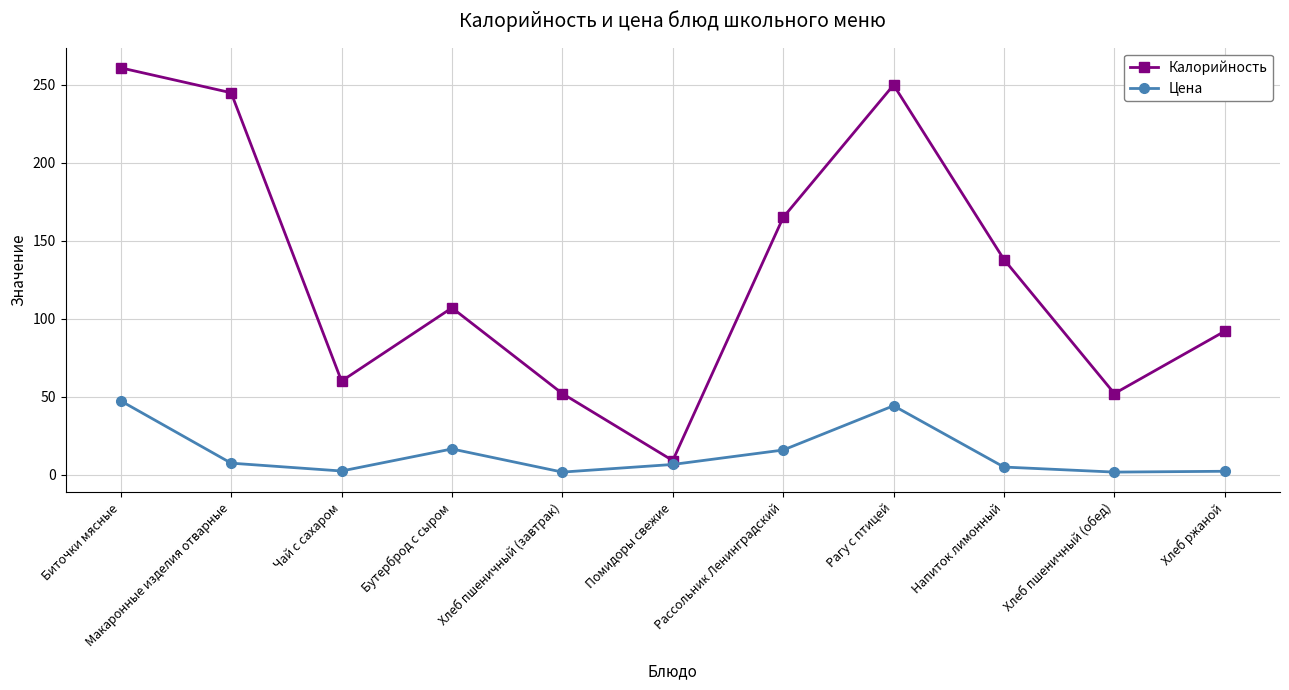

Which series changed the most between Биточки мясные and Хлеб пшеничный (обед)?

Калорийность